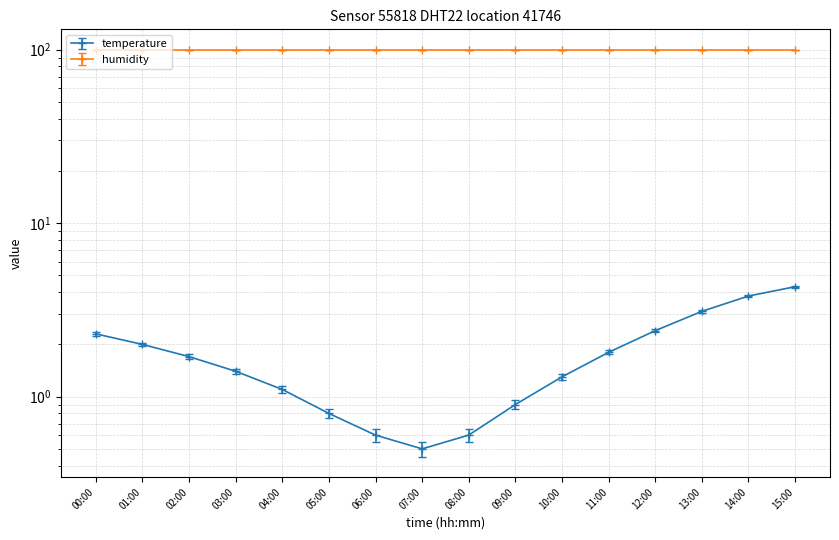

The value at 02:00 is 1.7. True or false?

True